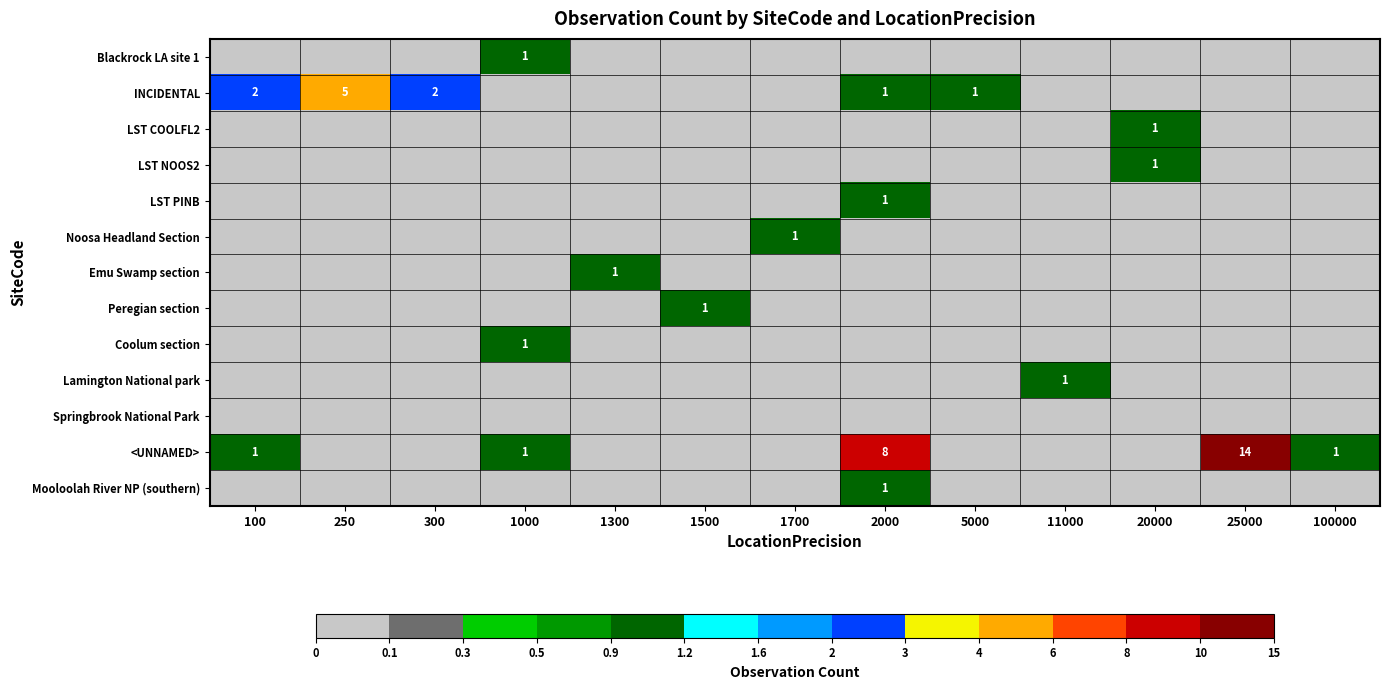

The value of Noosa Headland Section at 1700 is 1. True or false?

True